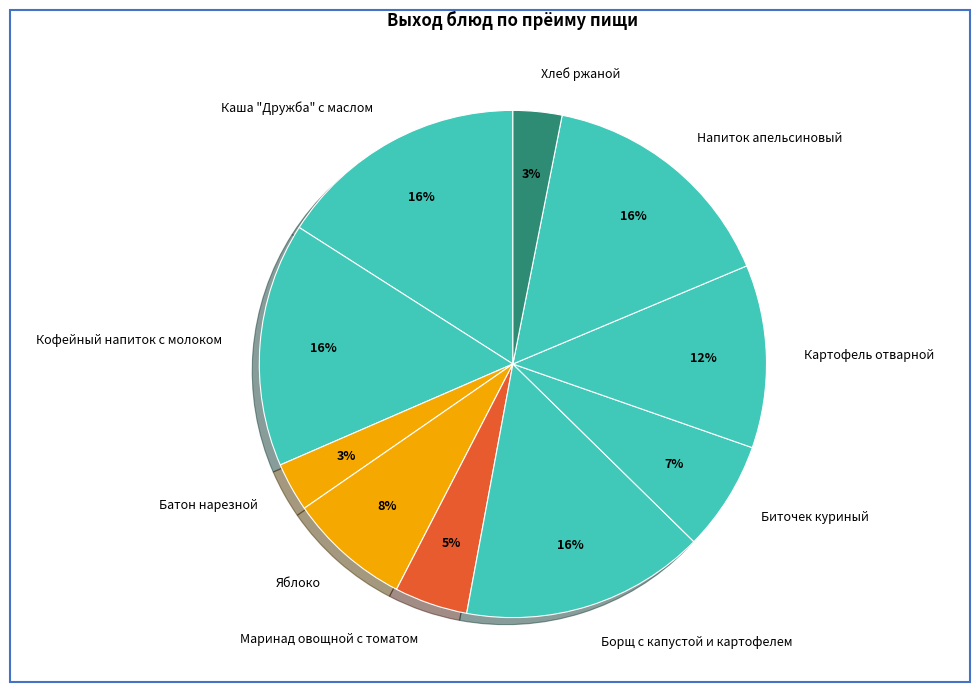

Does Яблоко account for over 50% of the chart?

No